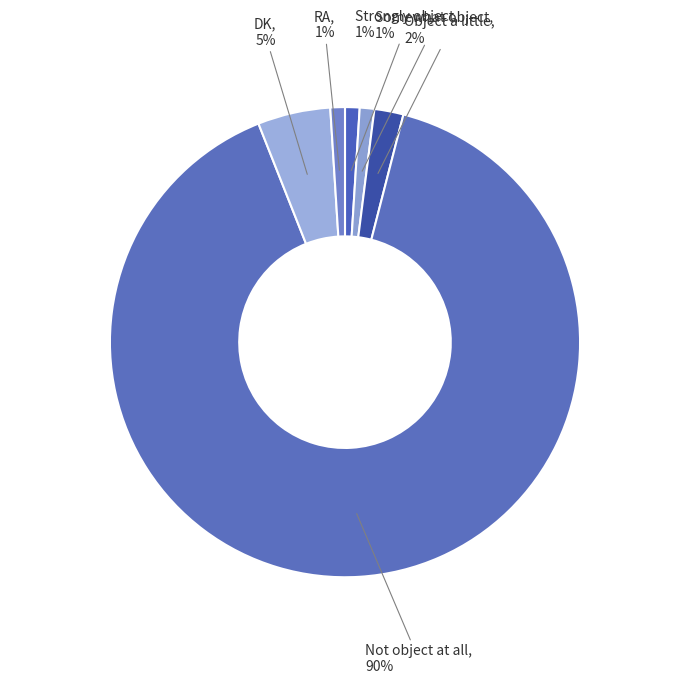

How many slices are in this pie chart?

6